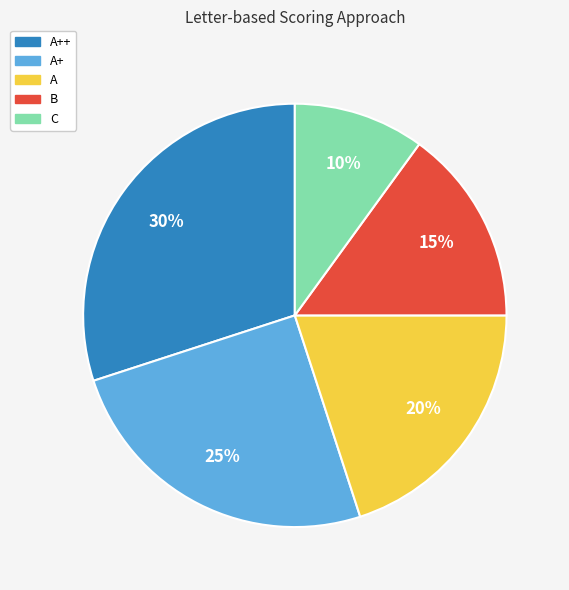

To the nearest percent, what is the average slice percentage?

20%